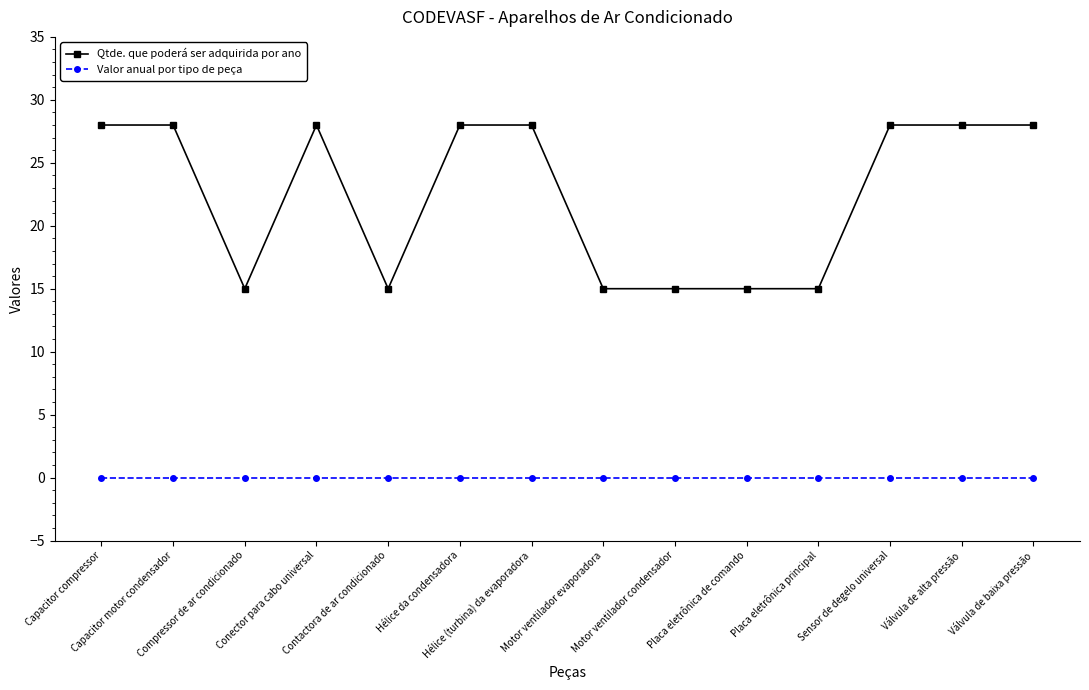

Which series has the widest spread of values?

Qtde. que poderá ser adquirida por ano